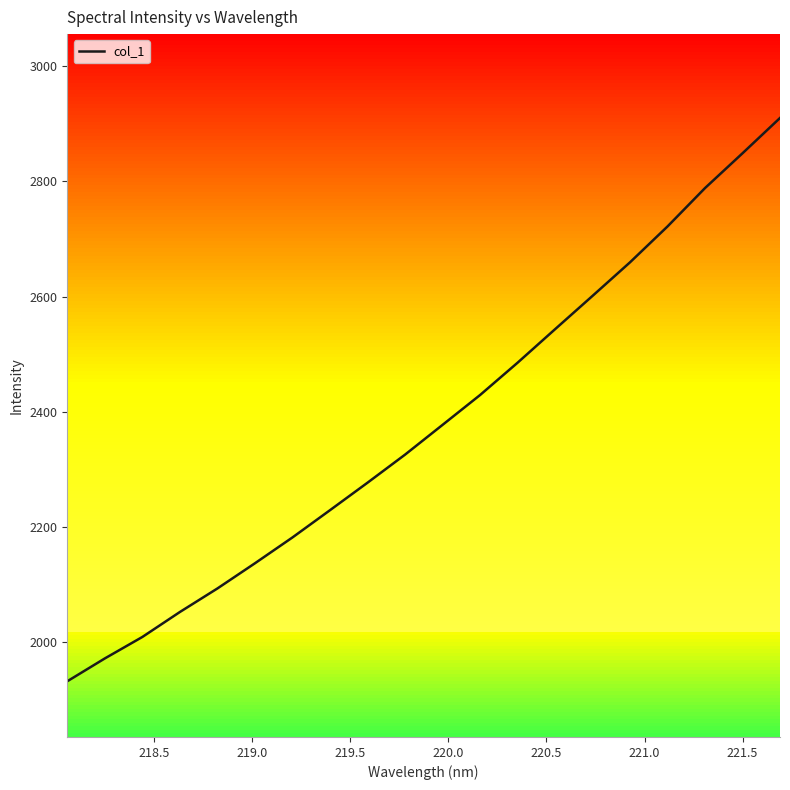

What is the highest value of the col_1 series?

2909.9